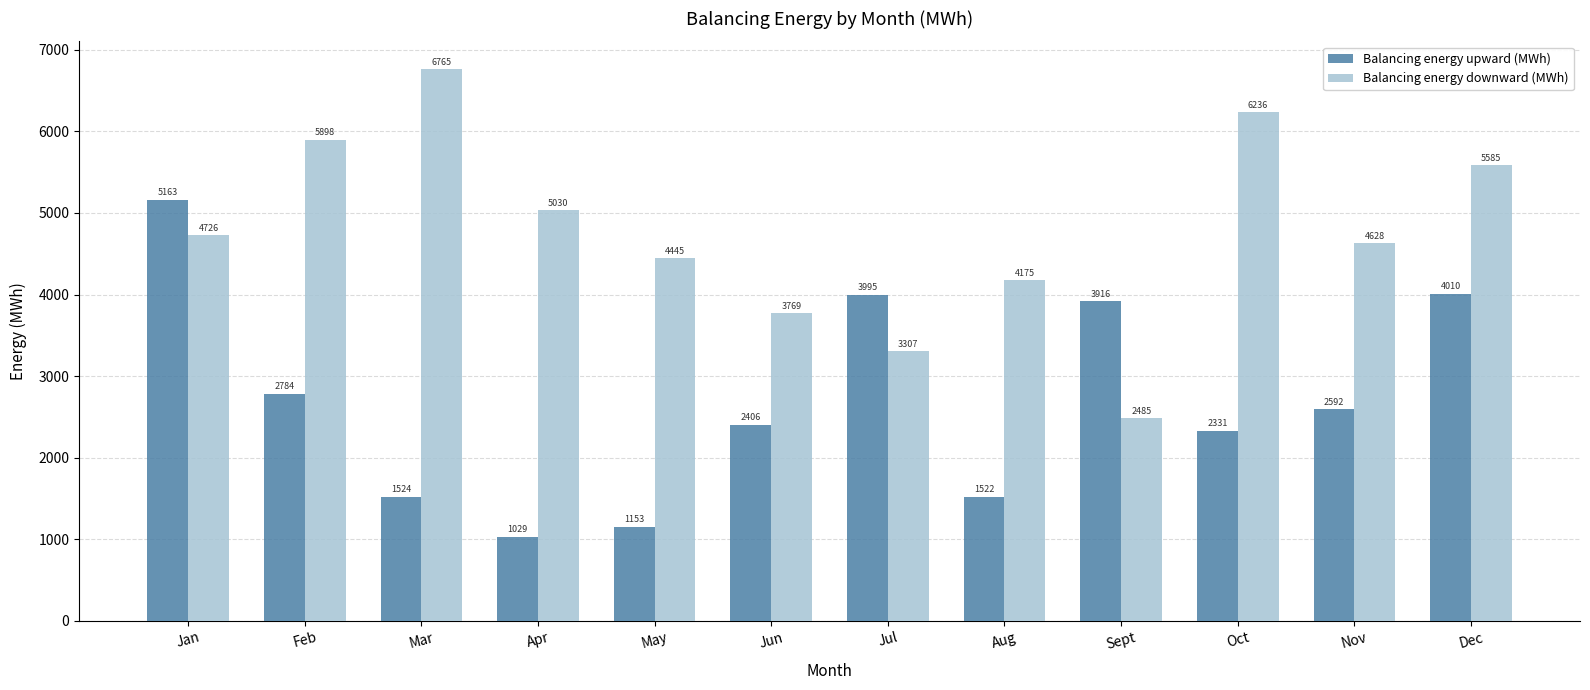

How many groups of bars are there?

12